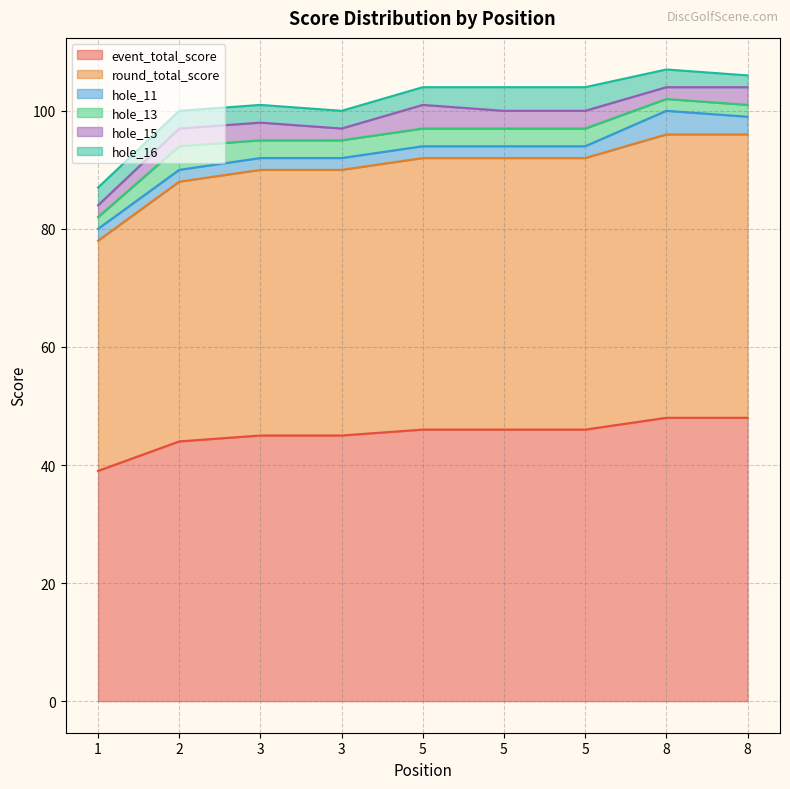

Which series ends up on top after the final intersection of hole_16 and hole_11?

hole_11